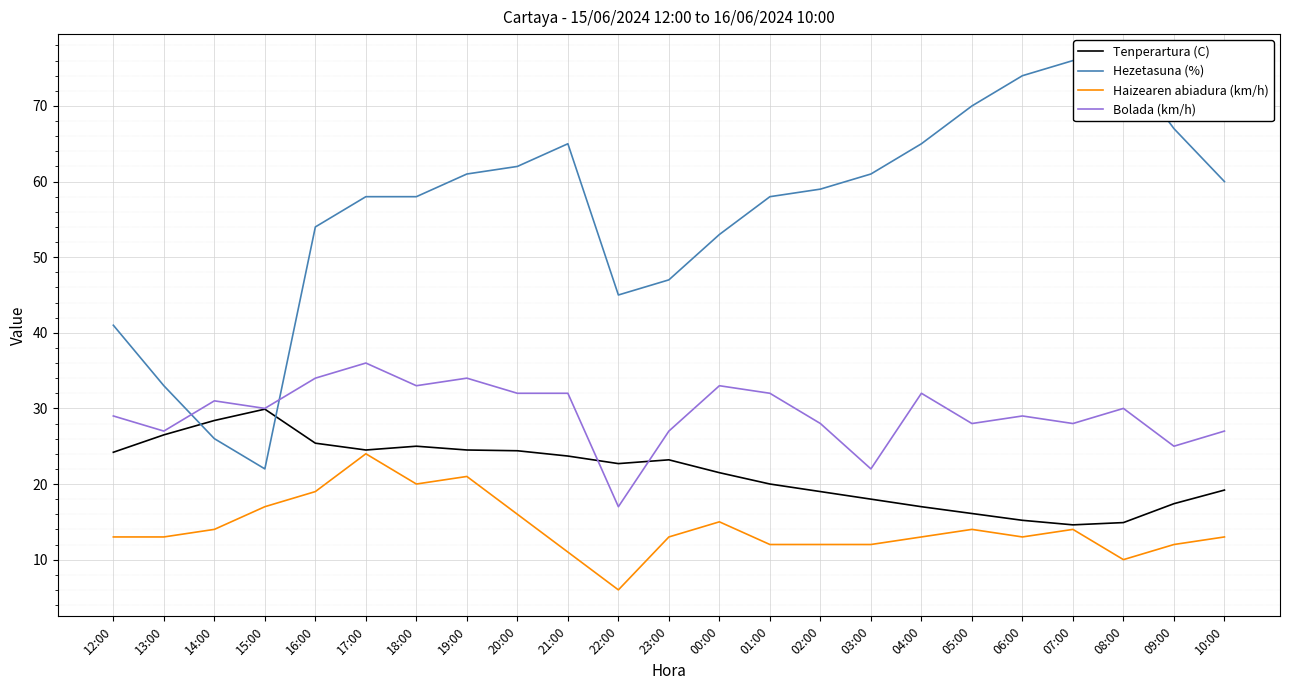

What is the difference between the Haizearen abiadura (km/h) values at 10:00 and 07:00?

1.0